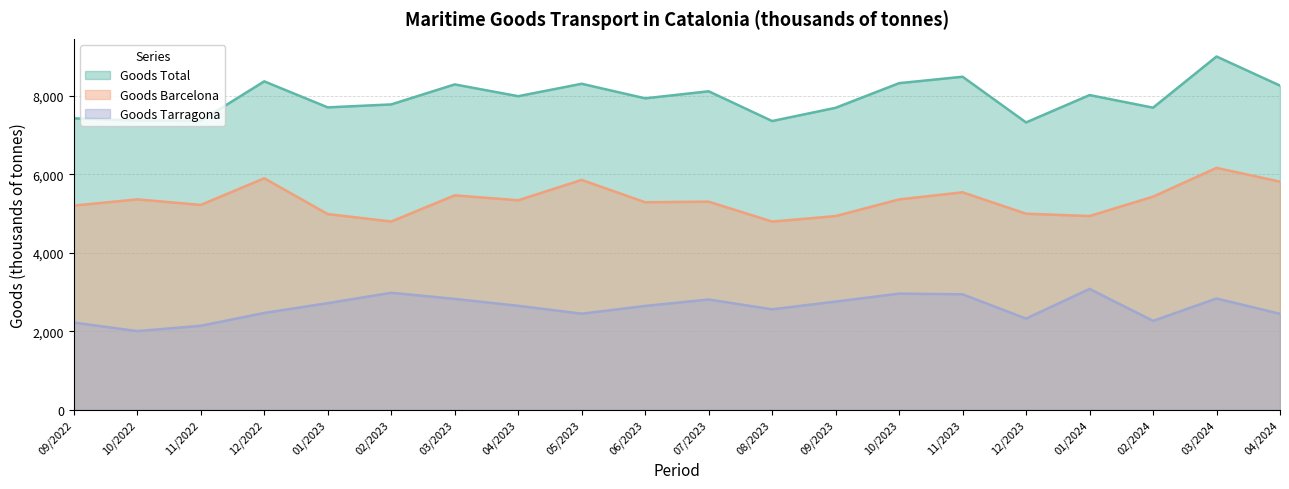

Reading left to right, list all the values displayed in this chart.

Goods Barcelona: 04/2024=5810.2	03/2024=6161.2	02/2024=5428.6	01/2024=4935.0	12/2023=4994.3	11/2023=5539.2	10/2023=5358.4	09/2023=4934.0	08/2023=4793.7	07/2023=5301.0	06/2023=5286.0	05/2023=5854.3	04/2023=5336.6	03/2023=5461.5	02/2023=4795.8	01/2023=4985.1	12/2022=5896.2	11/2022=5218.3	10/2022=5359.5	09/2022=5200.0
Goods Tarragona: 04/2024=2446.0	03/2024=2835.6	02/2024=2265.7	01/2024=3080.0	12/2023=2324.3	11/2023=2942.7	10/2023=2959.7	09/2023=2756.8	08/2023=2560.2	07/2023=2810.1	06/2023=2645.9	05/2023=2448.6	04/2023=2649.8	03/2023=2825.1	02/2023=2981.2	01/2023=2716.7	12/2022=2467.6	11/2022=2140.9	10/2022=2005.5	09/2022=2222.9
Goods Total: 04/2024=8256.2	03/2024=8996.8	02/2024=7694.3	01/2024=8015.0	12/2023=7318.6	11/2023=8481.9	10/2023=8318.1	09/2023=7690.9	08/2023=7353.9	07/2023=8111.2	06/2023=7931.9	05/2023=8302.8	04/2023=7986.4	03/2023=8286.6	02/2023=7777.0	01/2023=7701.8	12/2022=8363.8	11/2022=7359.2	10/2022=7365.0	09/2022=7422.9